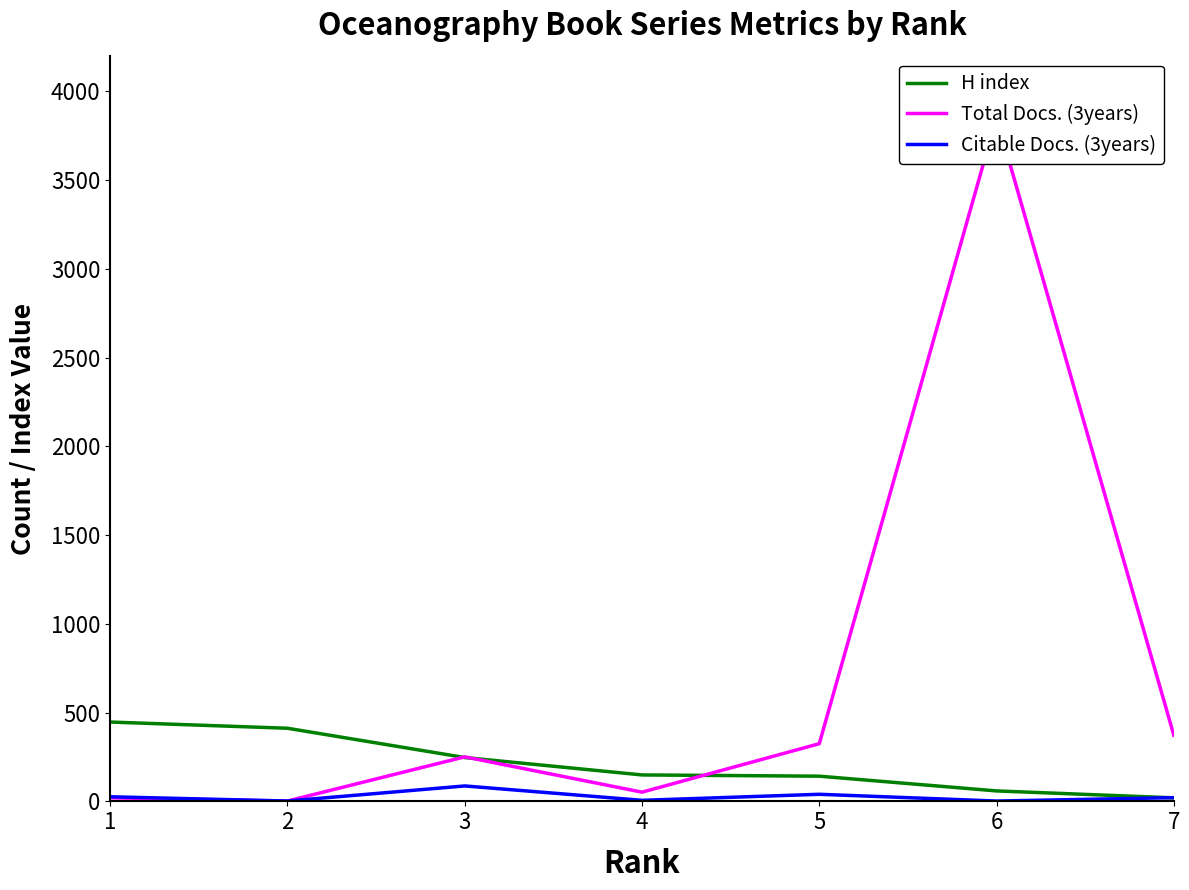

What are all the series names shown in the legend?

H index, Total Docs. (3years), Citable Docs. (3years)